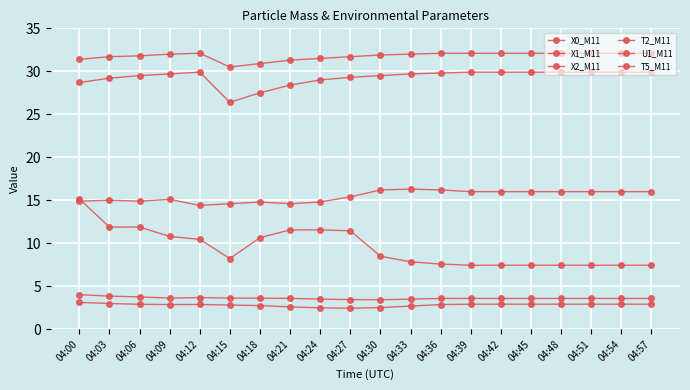

How many lines are shown in the chart?

6